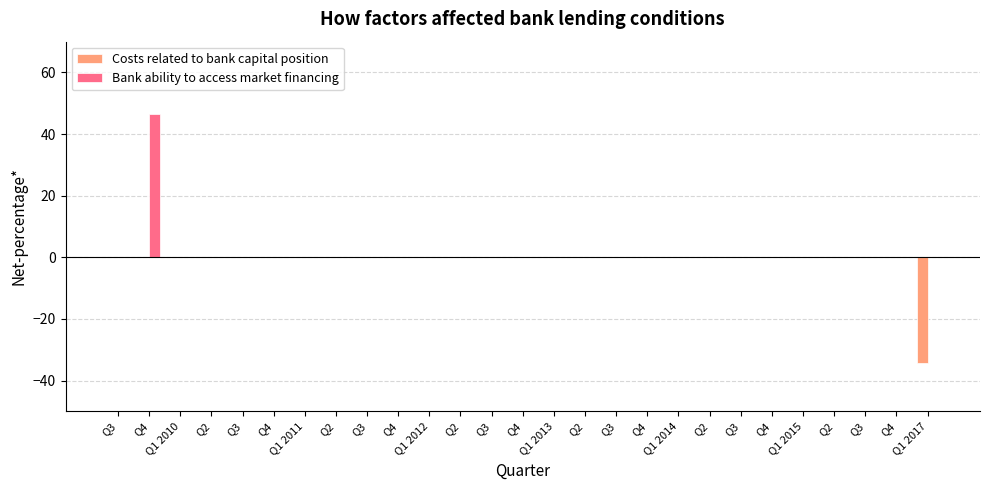

What are all the series names shown in the legend?

Costs related to bank capital position, Bank ability to access market financing